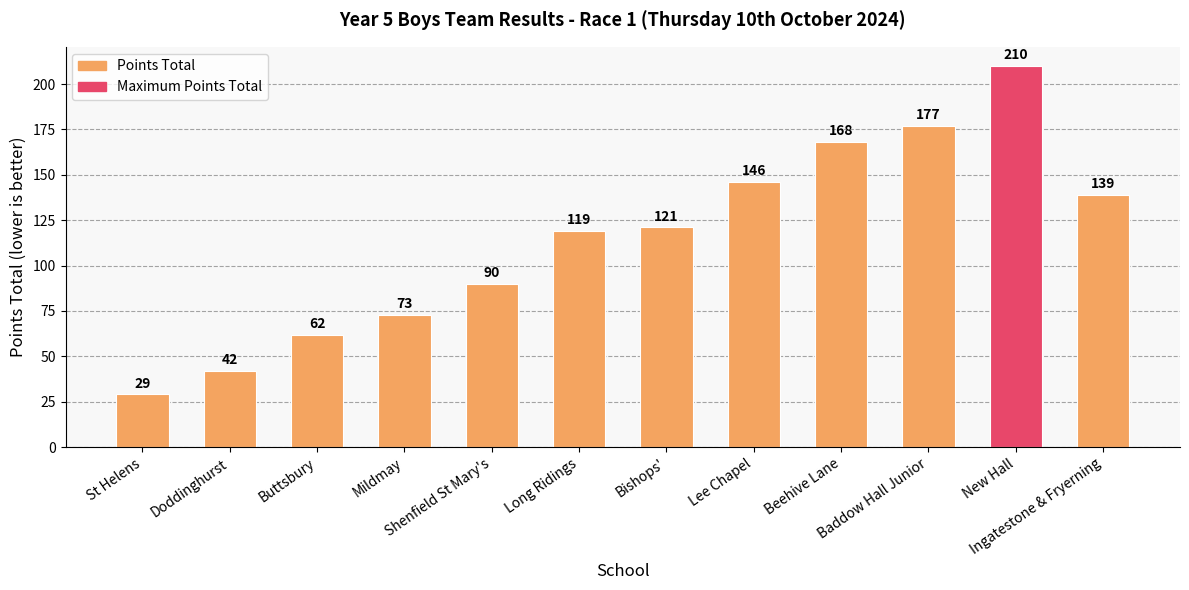

What position from the left is Long Ridings?

6